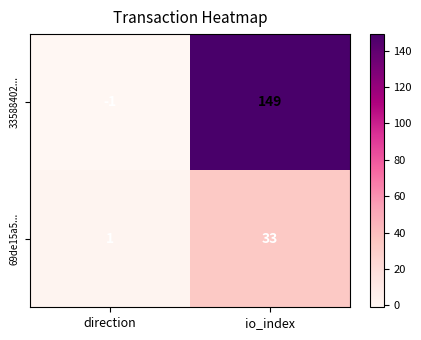

How many negative values does the 33588402... series have?

1